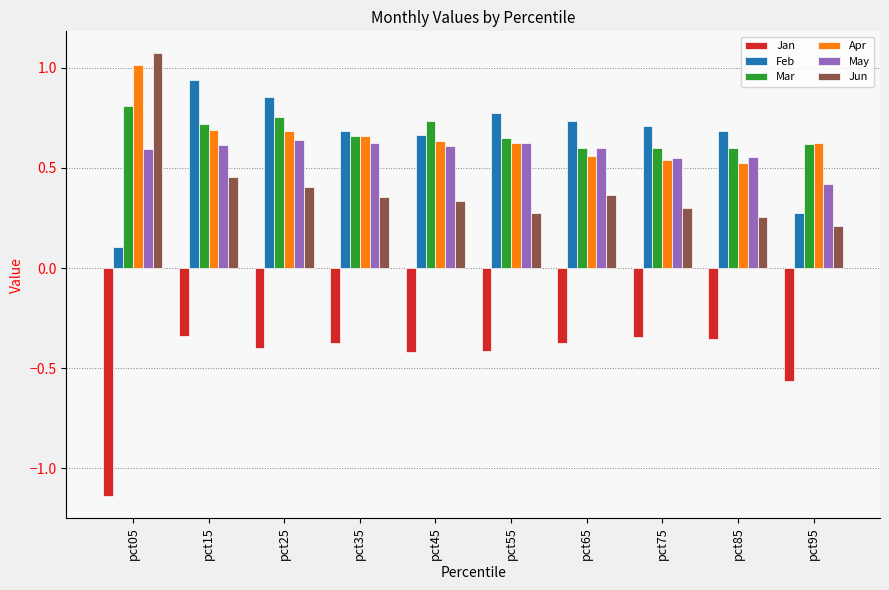

The value of Apr at pct45 is 0.3. True or false?

False